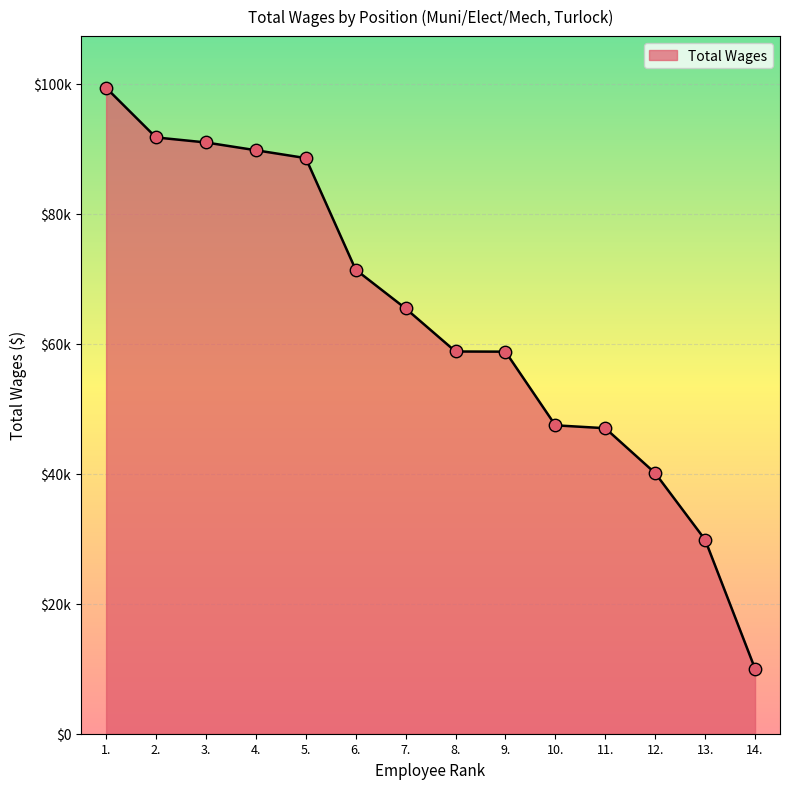

Which has a higher value, 6. or 3.?

3.